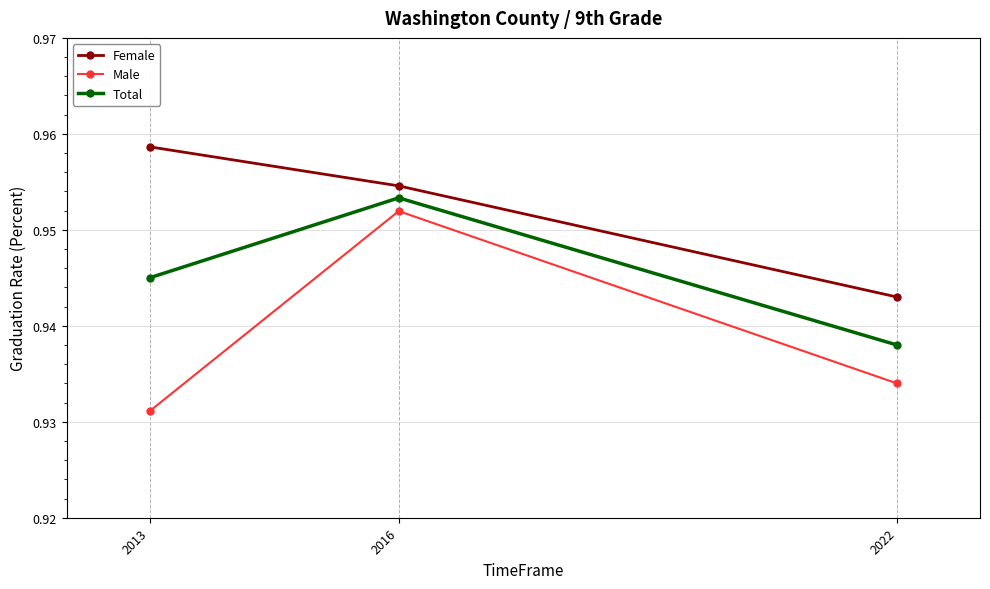

Rank the series by their average value, from highest to lowest.

Female, Total, Male